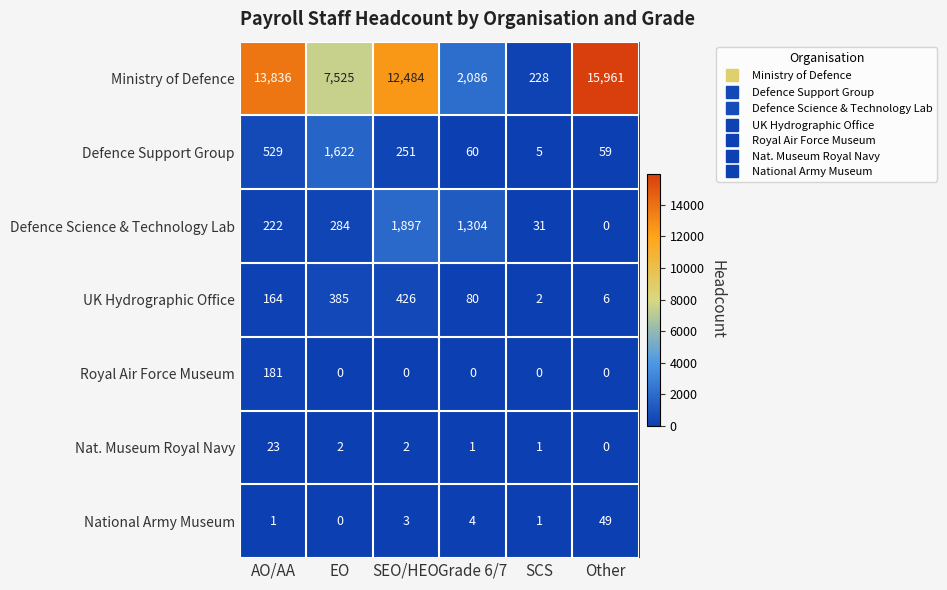

Is it true that Defence Support Group equals 141 at SEO/HEO?

False